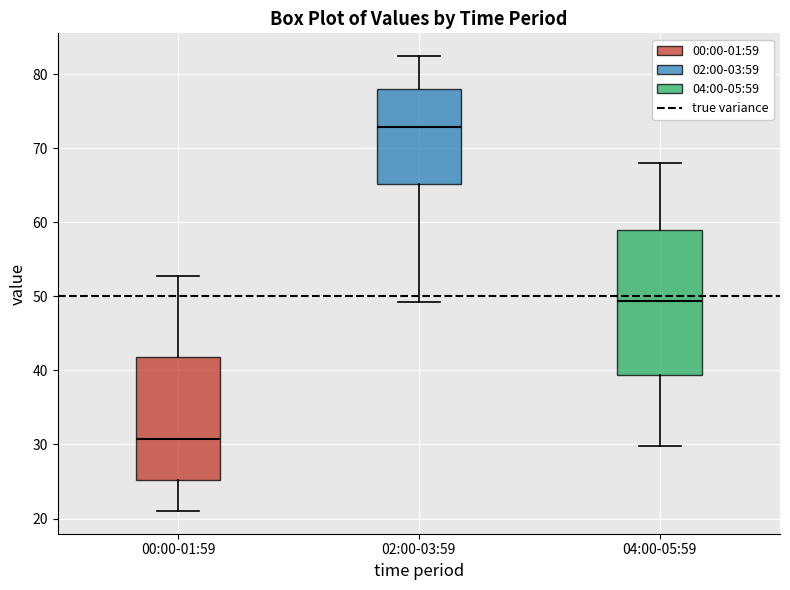

Reading left to right, read every box against the y-axis: the position of its median line, the range the box covers, and the ends of its whiskers. The values are not printed on the chart, so give them approximately, as read against the axis.

00:00-01:59: median 31, box 25 to 42, whiskers 21 to 53
02:00-03:59: median 73, box 65 to 78, whiskers 49 to 82
04:00-05:59: median 49, box 39 to 59, whiskers 30 to 68